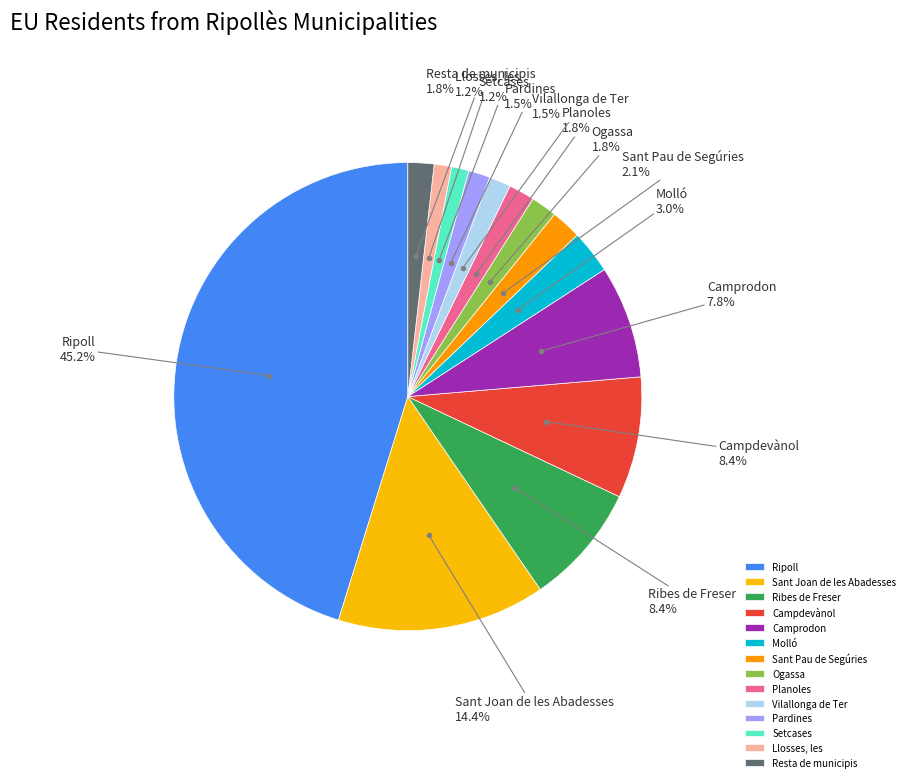

What is the ratio of the value at Camprodon to the value at Pardines?

5.2